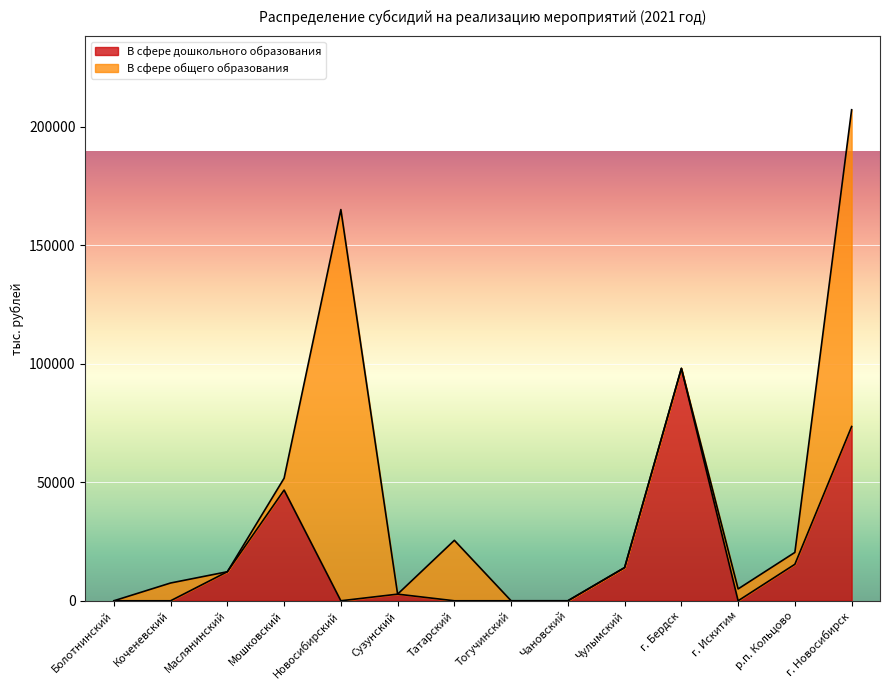

What is the label of the 3rd point from the left?

Маслянинский